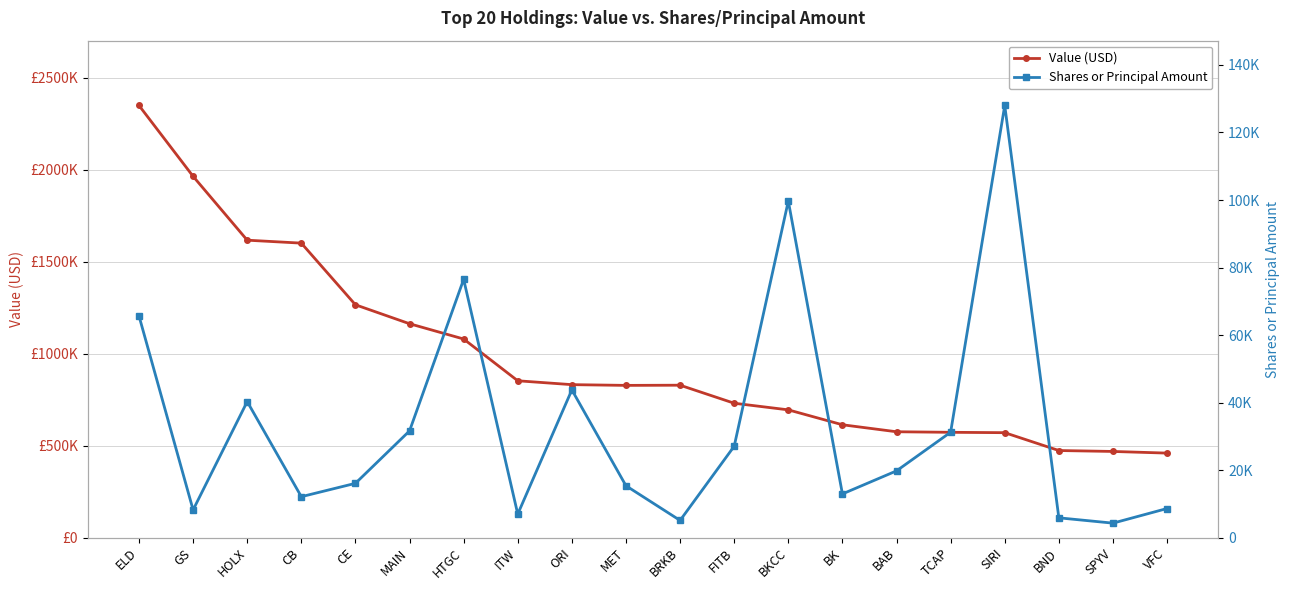

Rank the series by their average value, from lowest to highest.

Shares or Principal Amount, Value (USD)